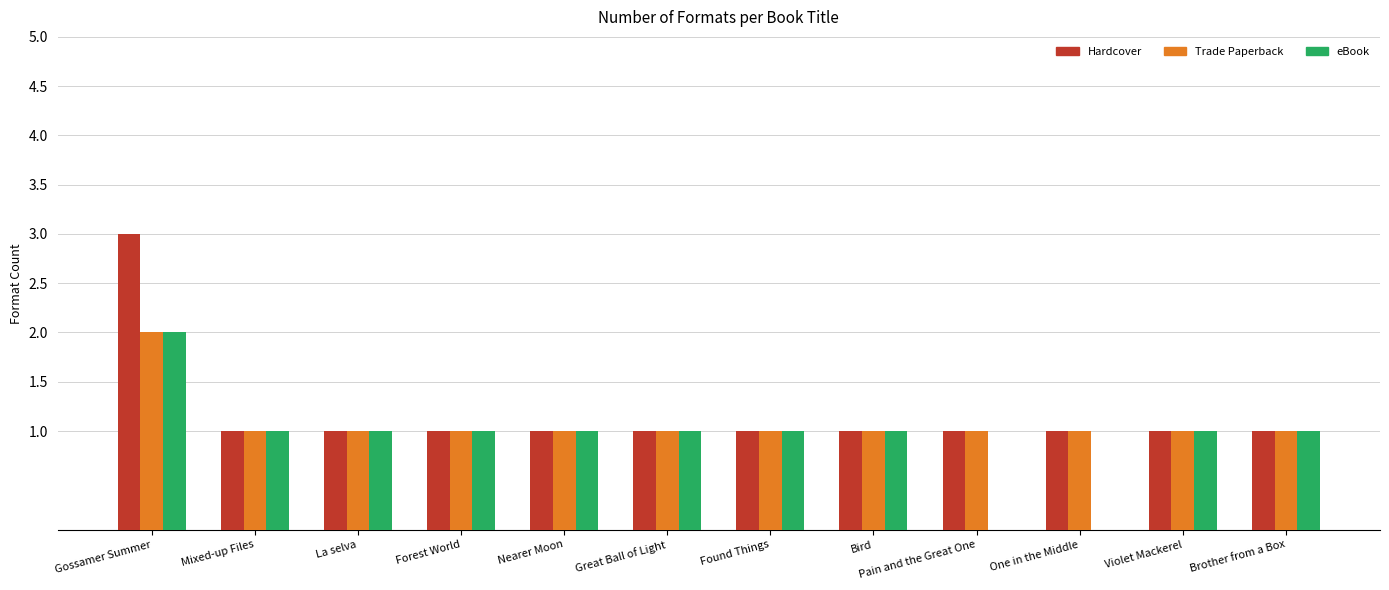

The value of eBook at Violet Mackerel is 2. True or false?

False